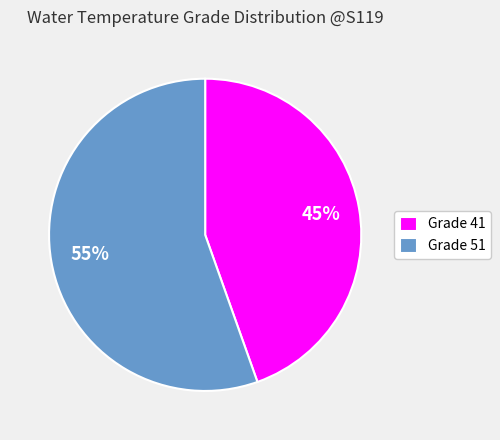

What is the ratio of the value at Grade 51 to the value at Grade 41?

1.2